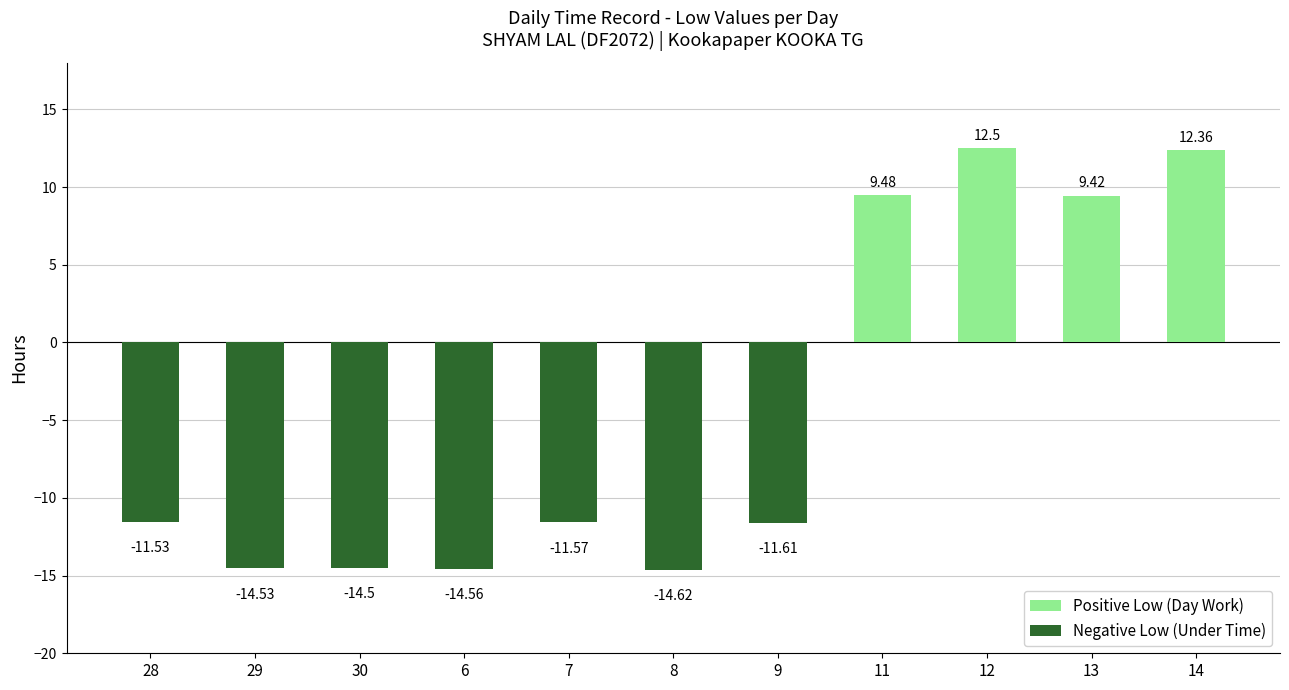

Reading left to right, transcribe all the data shown in this chart.

Positive Low (Day Work): 28=0.0	29=0.0	30=0.0	6=0.0	7=0.0	8=0.0	9=0.0	11=9.5	12=12.5	13=9.4	14=12.4
Negative Low (Under Time): 28=-11.5	29=-14.5	30=-14.5	6=-14.6	7=-11.6	8=-14.6	9=-11.6	11=0.0	12=0.0	13=0.0	14=0.0